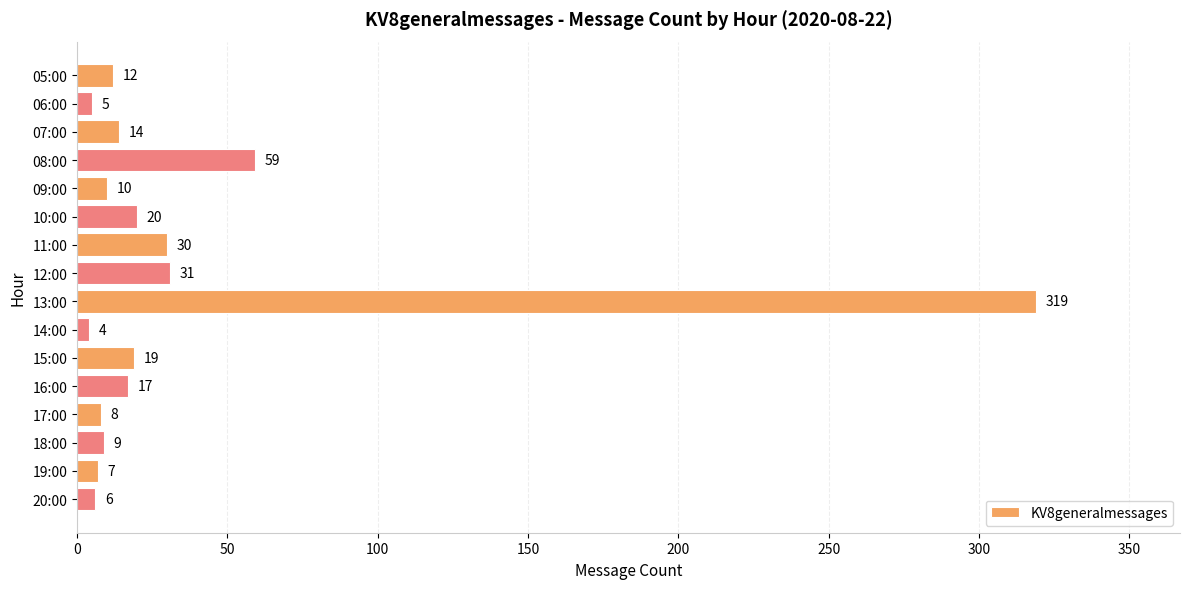

List the labels in order of value, largest first.

13:00, 08:00, 12:00, 11:00, 10:00, 15:00, 16:00, 07:00, 05:00, 09:00, 18:00, 17:00, 19:00, 20:00, 06:00, 14:00